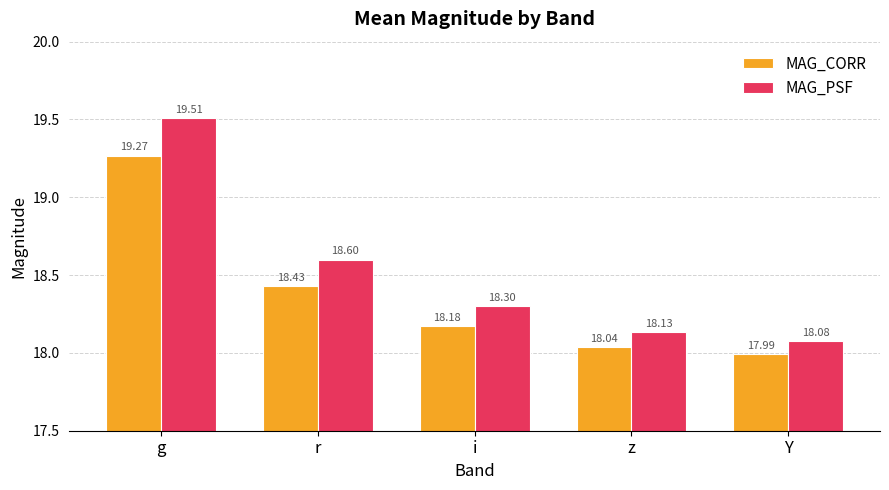

At g, list the series in order from smallest to largest.

MAG_CORR, MAG_PSF